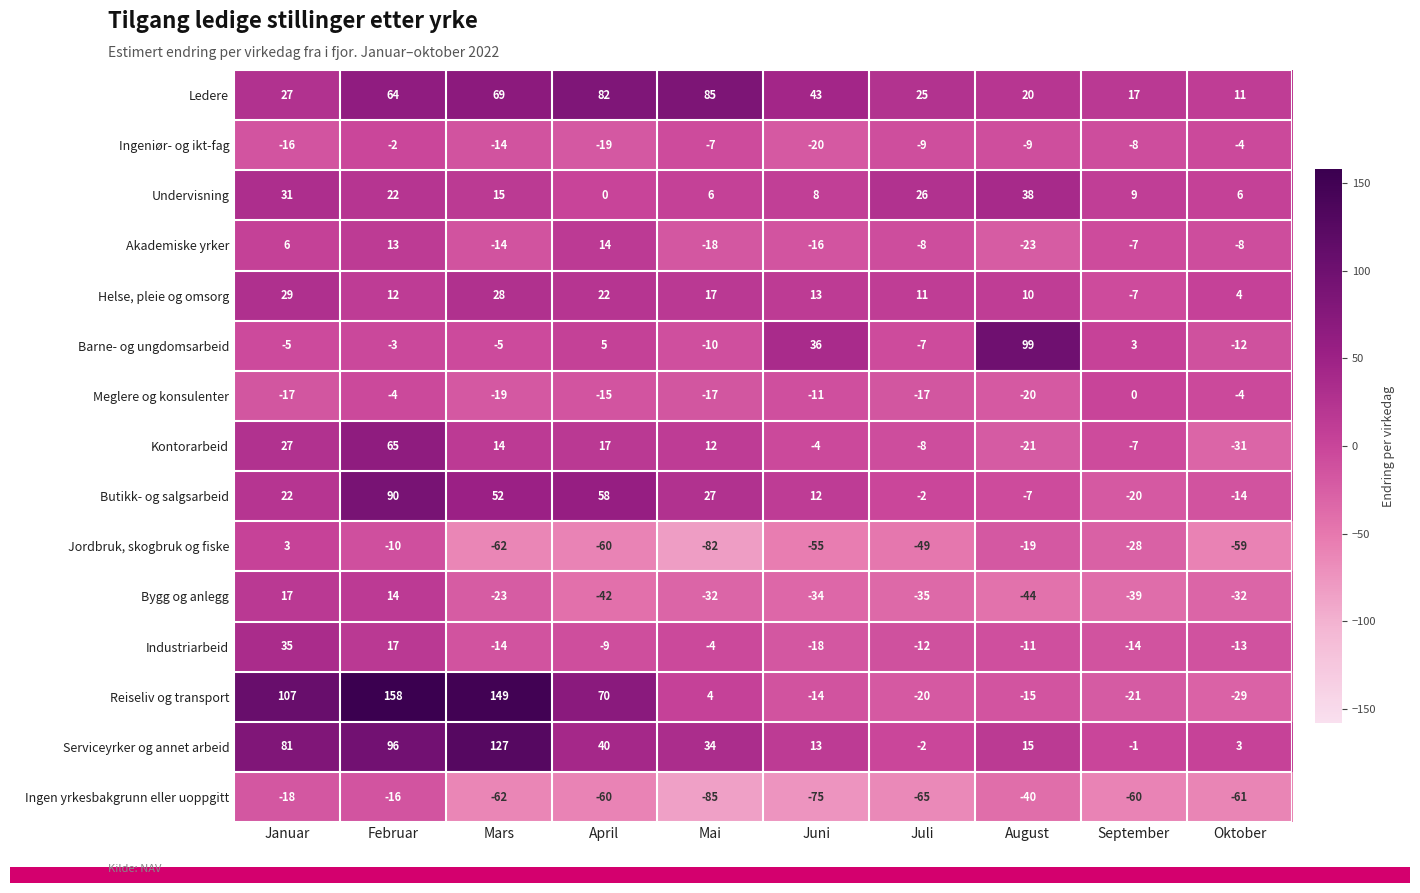

The value of Kontorarbeid at August is -21. True or false?

True